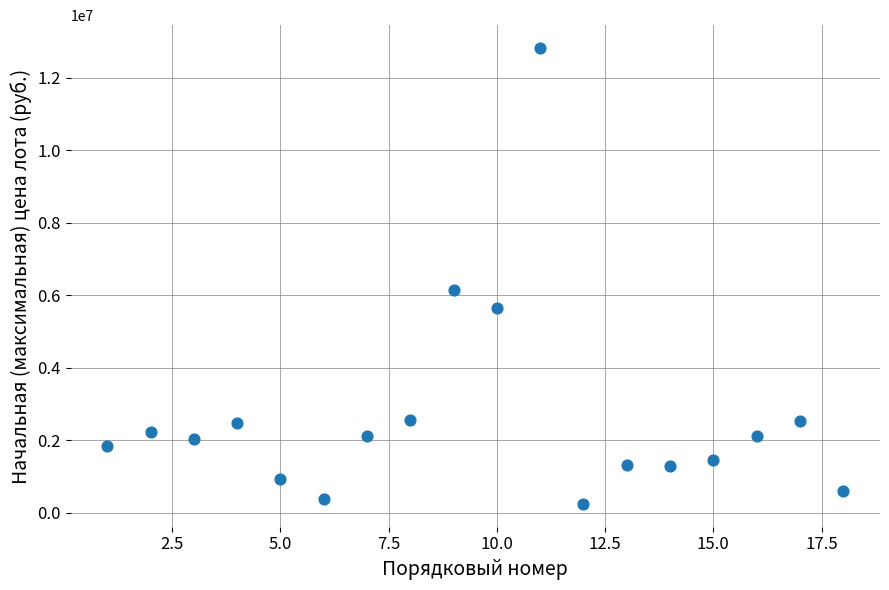

What Y value in the scatter plot is closest to 6528783?

6151270.1